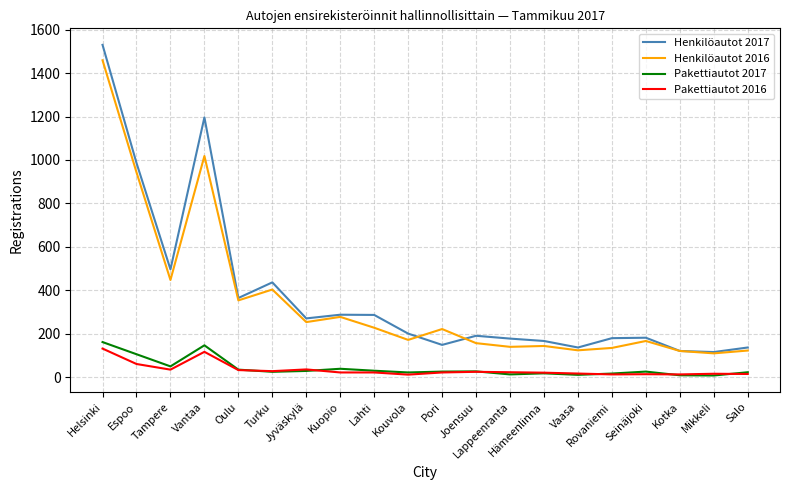

Rank the series by their maximum value, from lowest to highest.

Pakettiautot 2016, Pakettiautot 2017, Henkilöautot 2016, Henkilöautot 2017